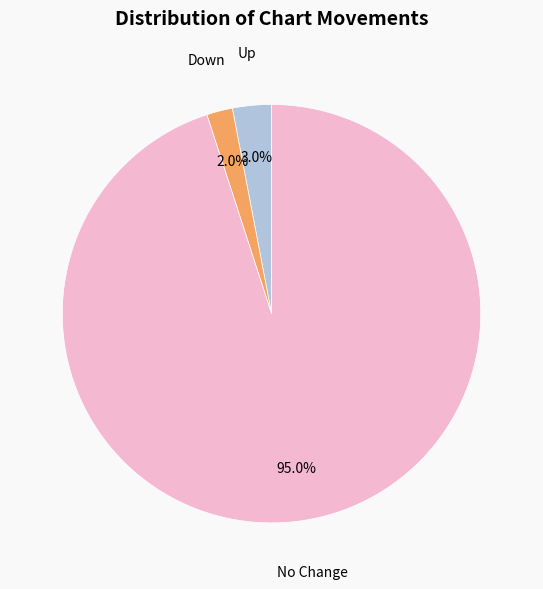

Does any single category account for the majority?

Yes